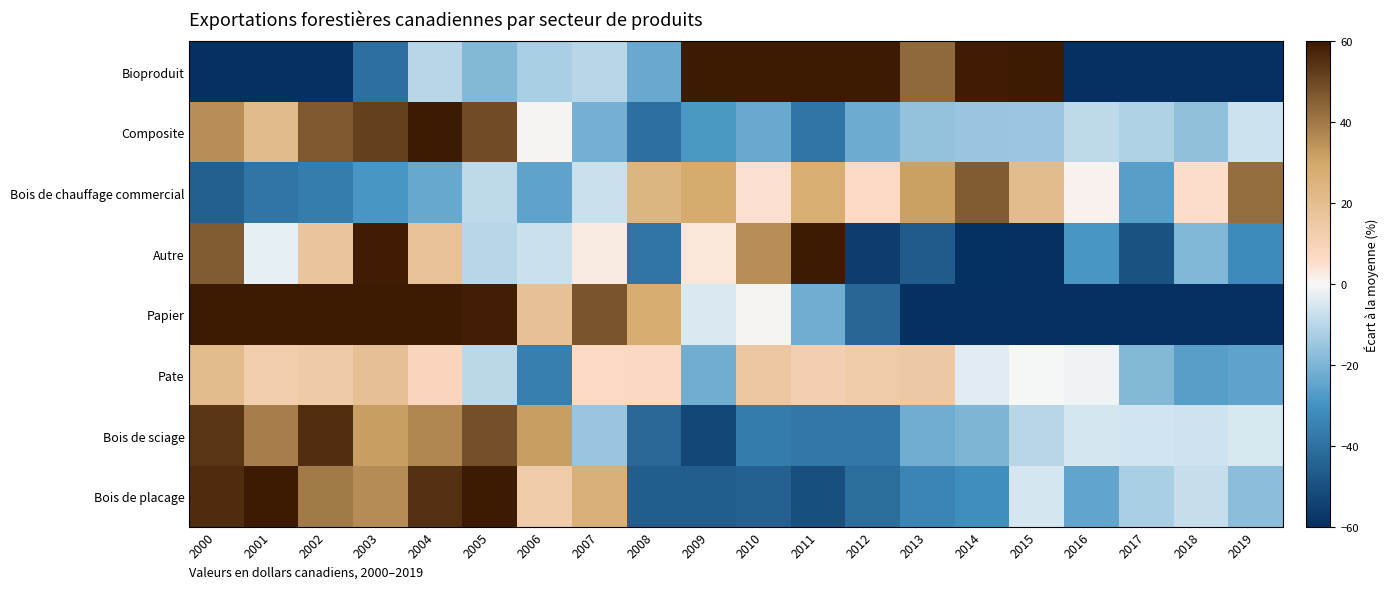

At 2004, list the series in order from smallest to largest.

Bois de chauffage commercial, Bioproduit, Pate, Autre, Bois de sciage, Bois de placage, Composite, Papier